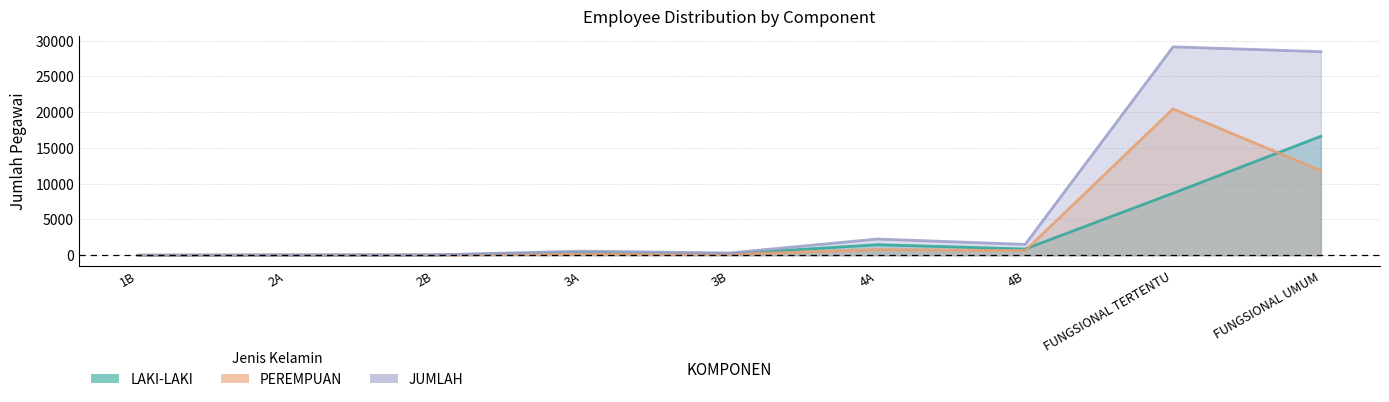

In PEREMPUAN, how many points are lower than both neighbors (excluding endpoints)?

3